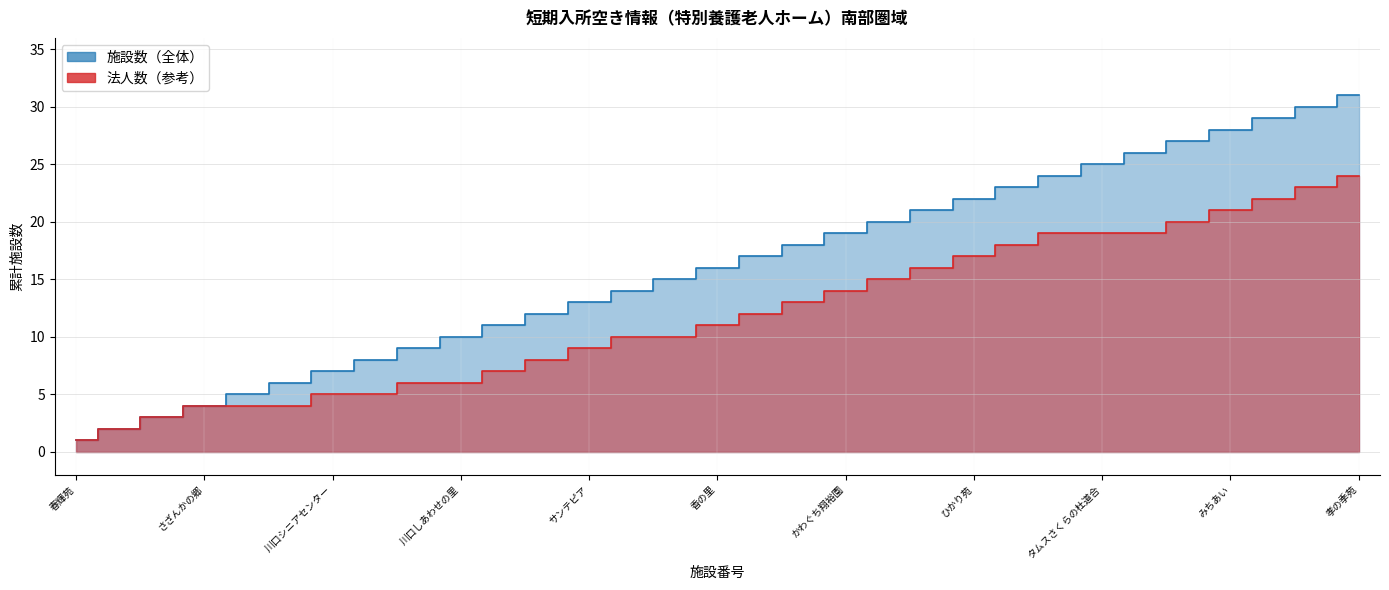

Between 27 and 8, which is larger?

27